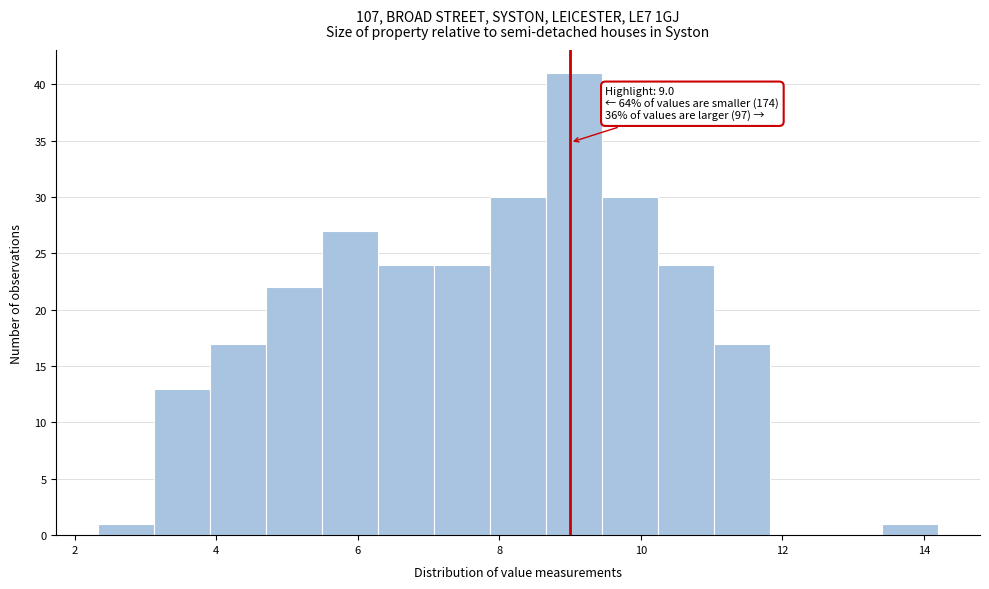

Around what value on the x-axis is the tallest bar? Give the approximate position of its centre, as read against the axis.

9.0